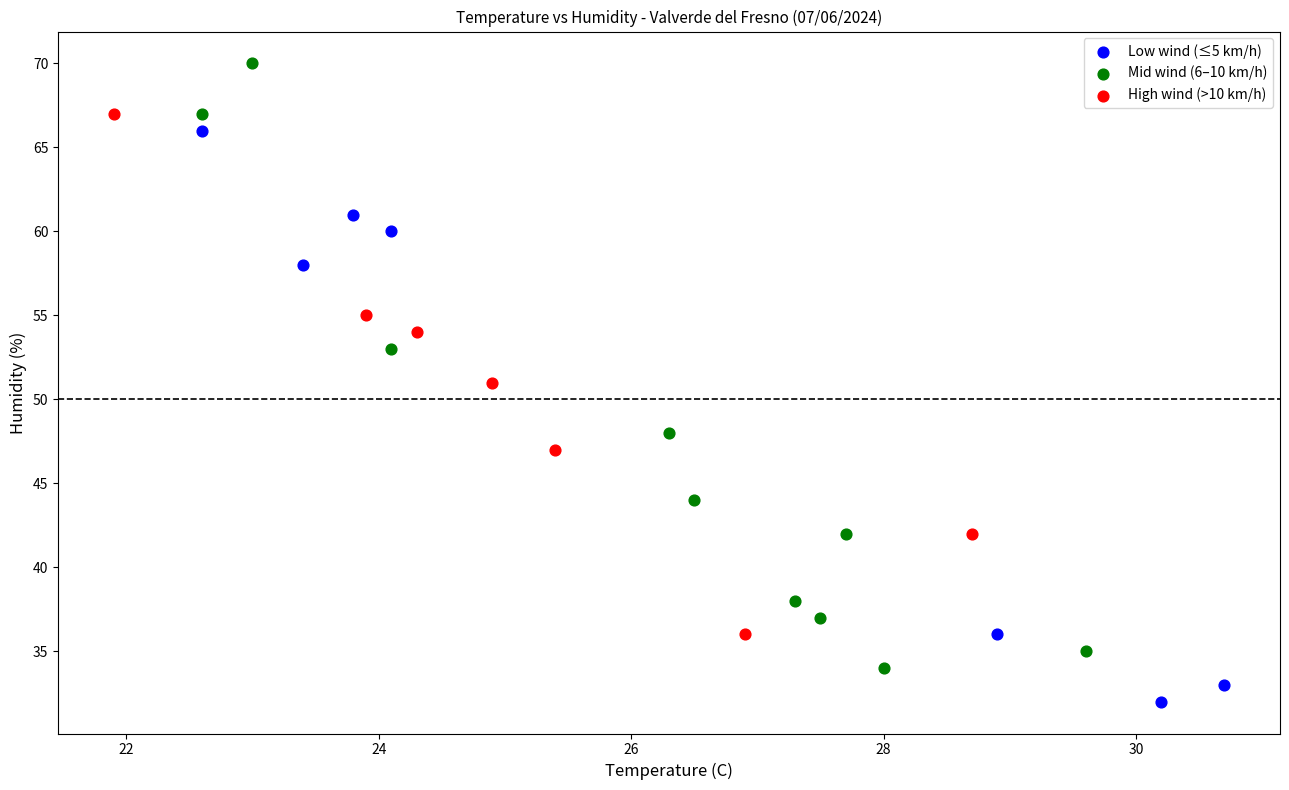

Which series has the largest Y range (max minus min)?

Mid wind (6–10 km/h)